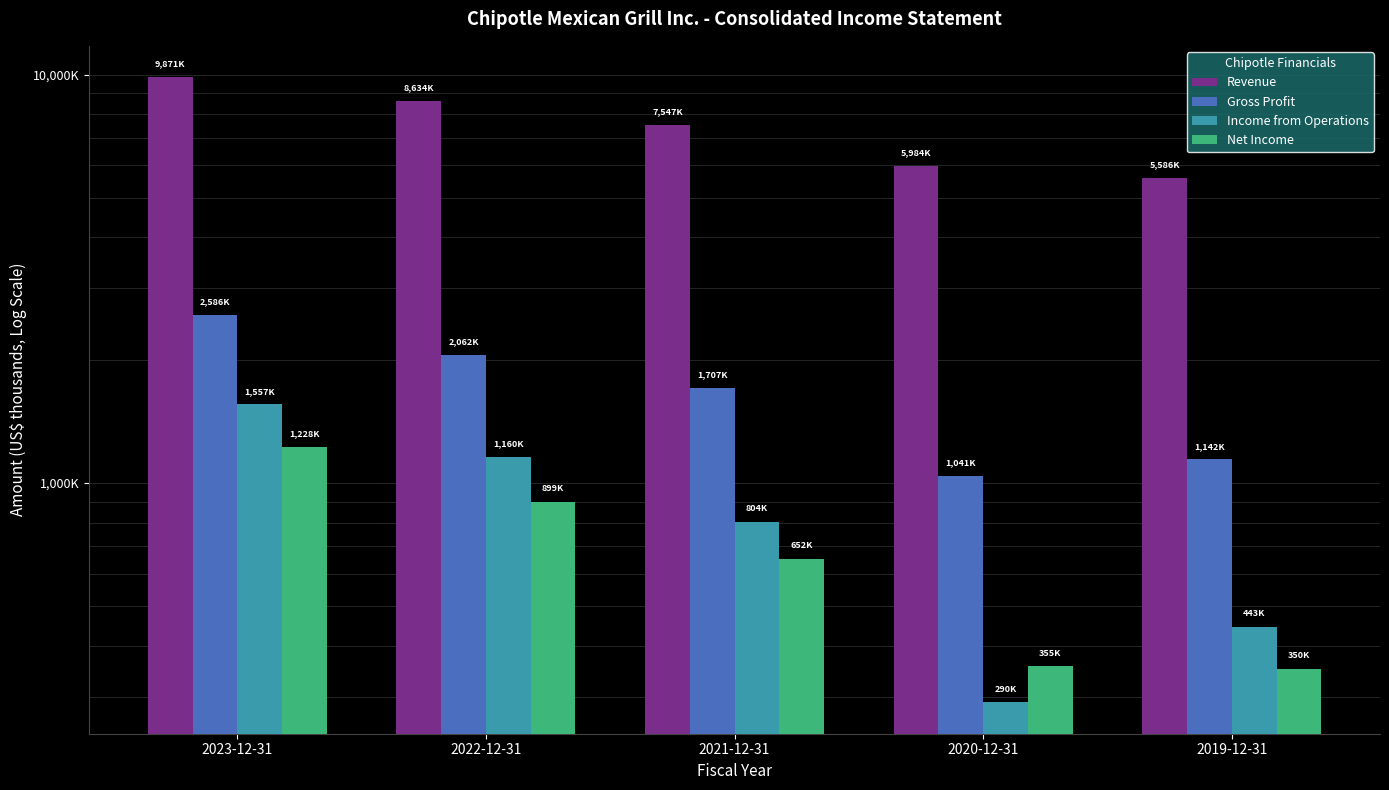

True or false: Gross Profit has a value of 1041081 at 2020-12-31.

True